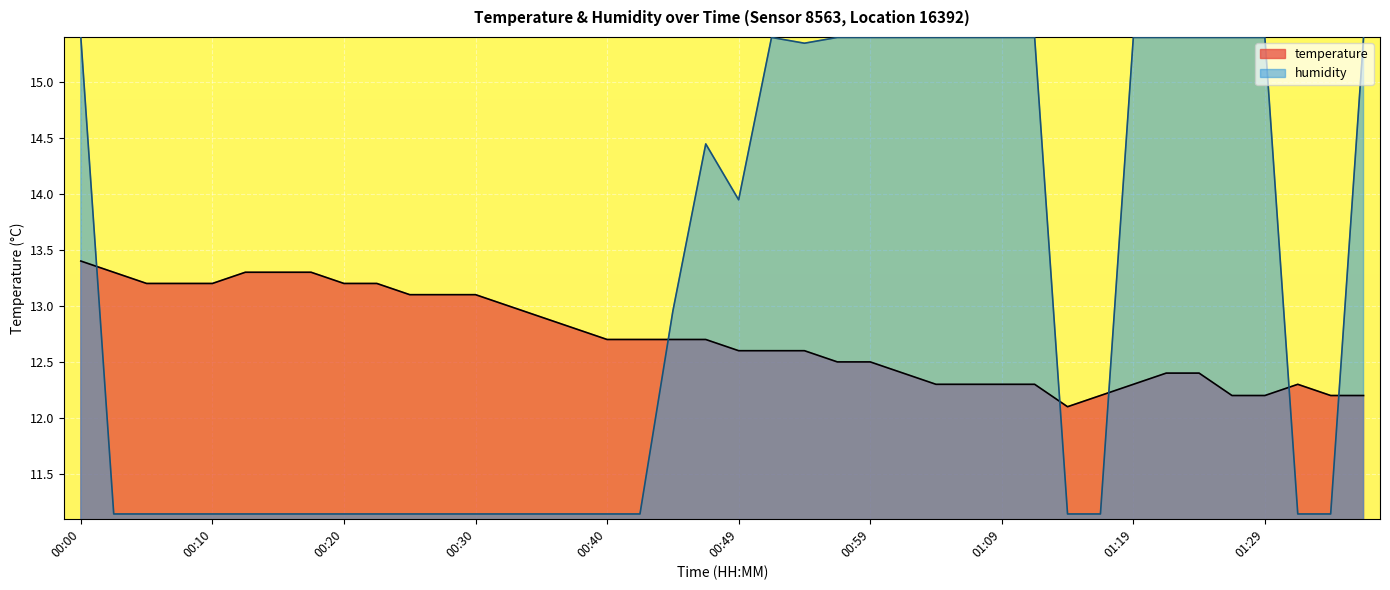

The value of temperature at 01:14 is 12.1. True or false?

True